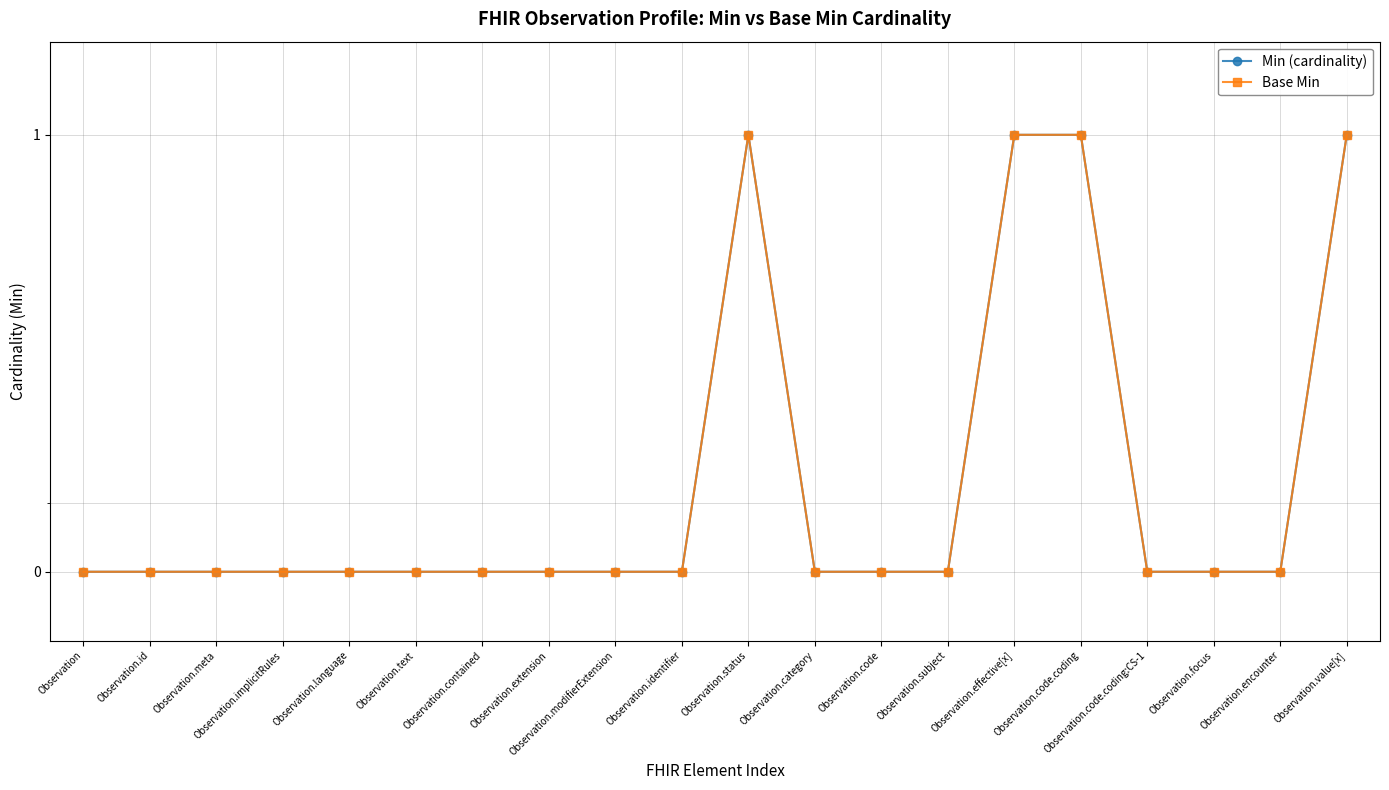

Rank the series by their maximum value, from lowest to highest.

Min (cardinality), Base Min